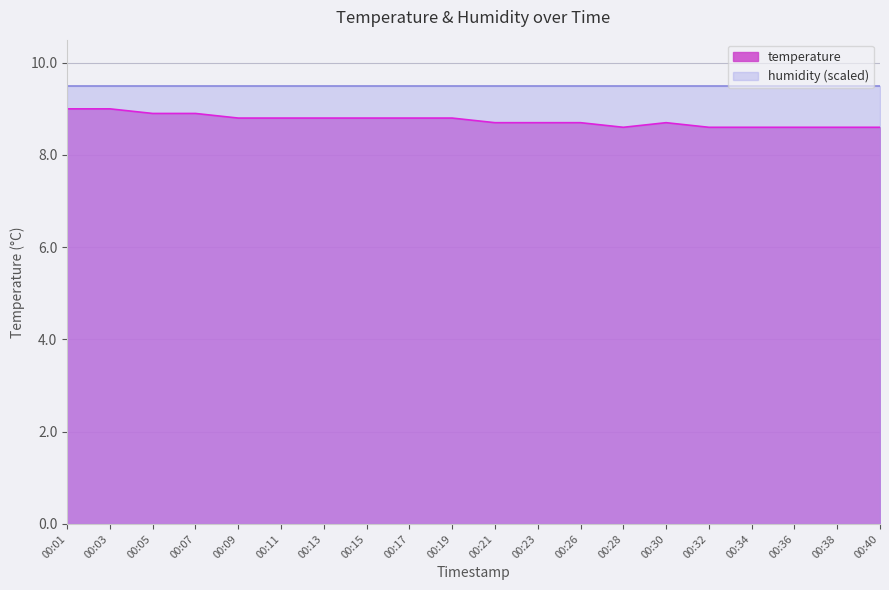

Is it true that the value at 00:01 is 14.9?

False